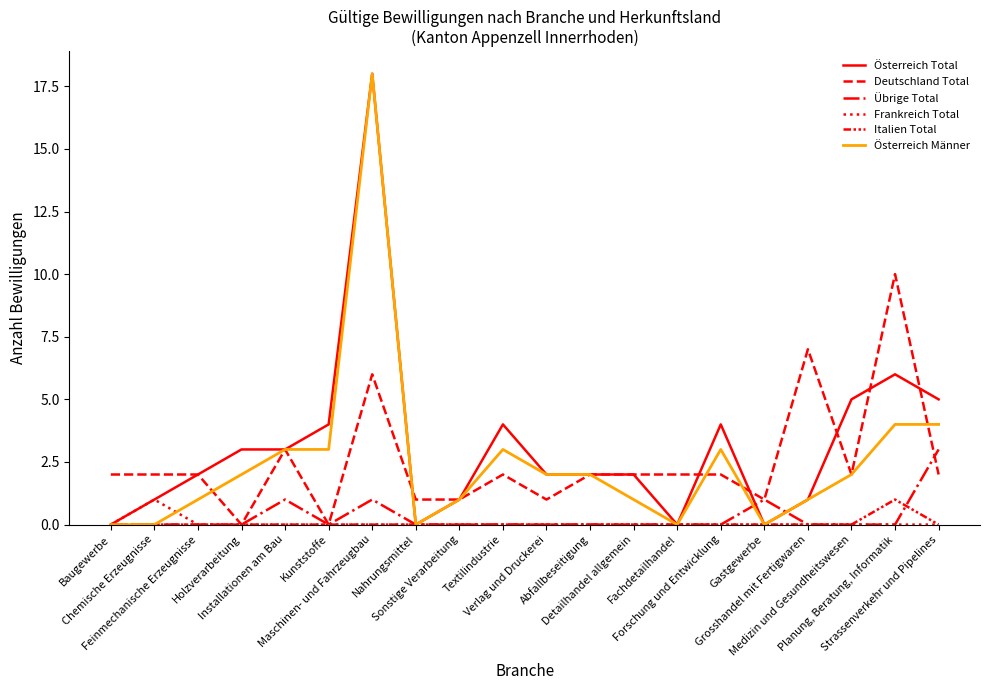

What is the value of the Deutschland Total point at the 13th from the left?

2